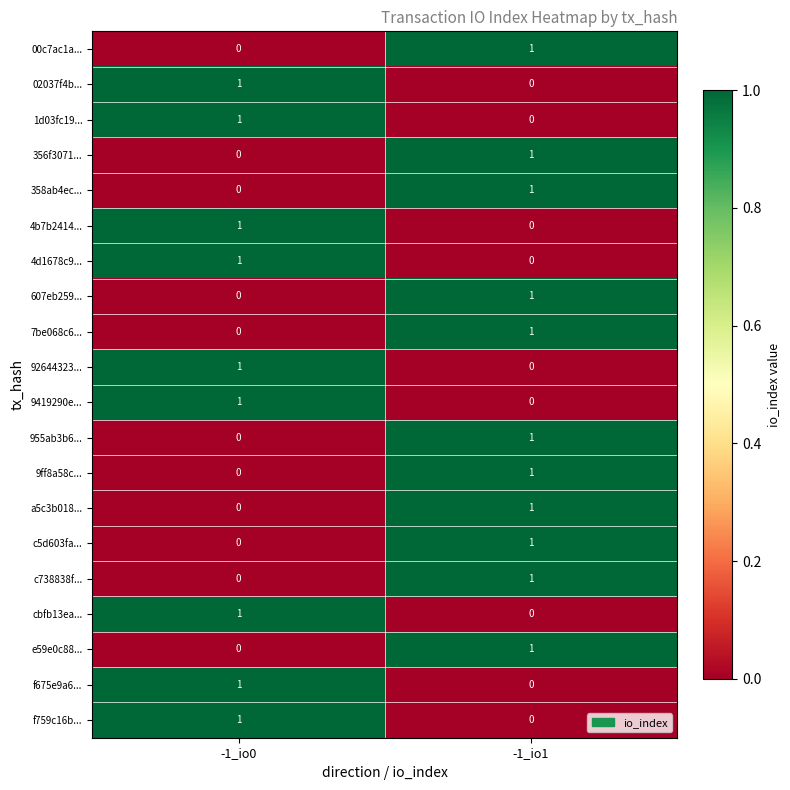

Rank the categories by 00c7ac1a... value from highest to lowest.

-1_io1, -1_io0